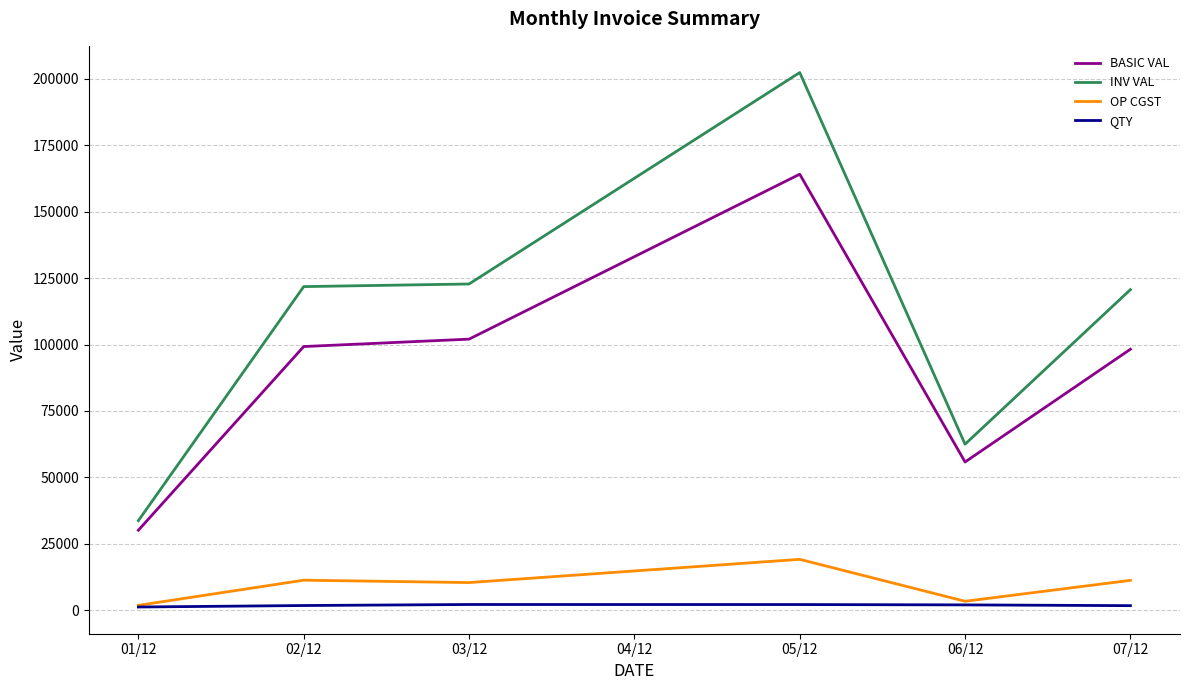

The value of INV VAL at 06/12 is 26650.8. True or false?

False